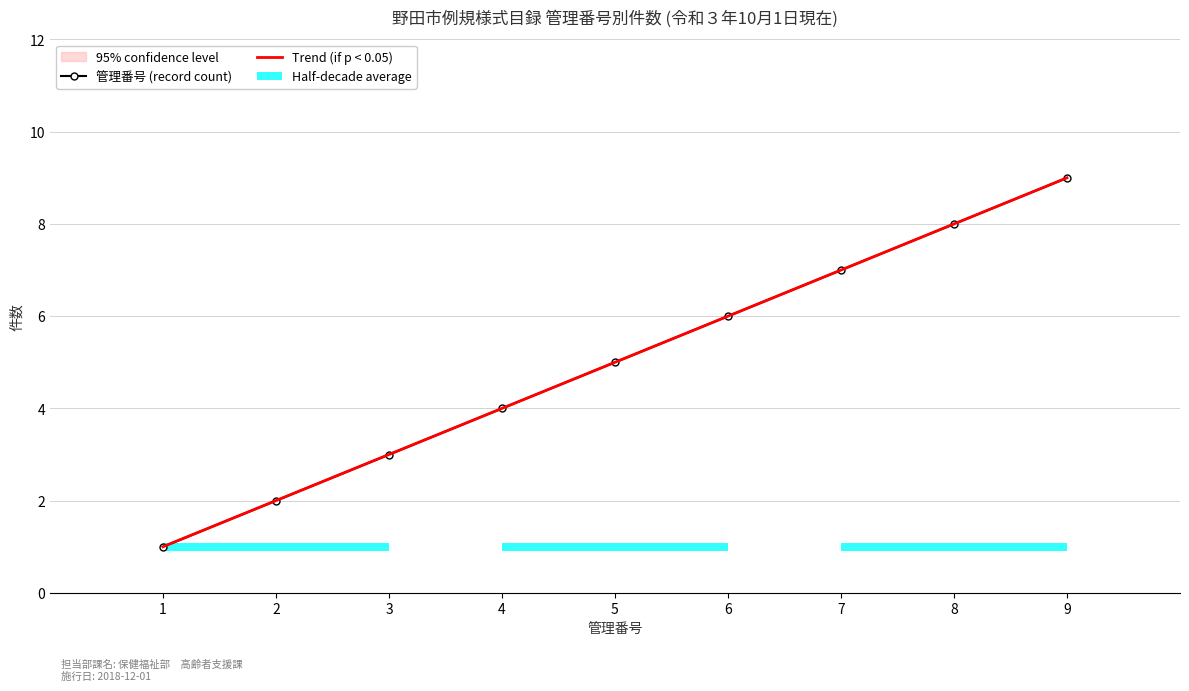

Rank the categories by 管理番号 (record count) value from highest to lowest.

9, 8, 7, 6, 5, 4, 3, 2, 1